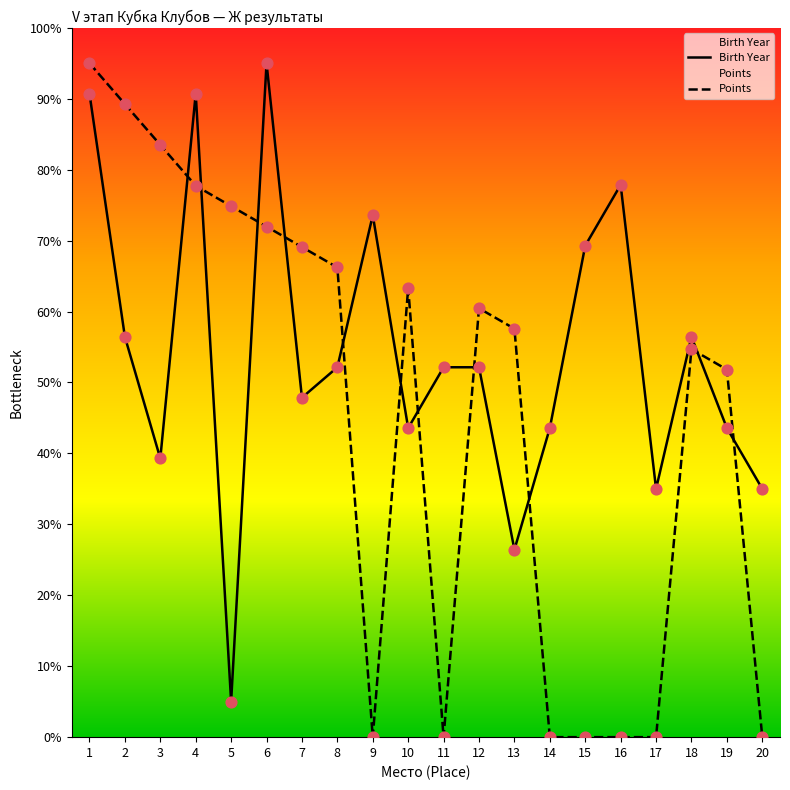

What are all the series names shown in the legend?

Birth Year, Points